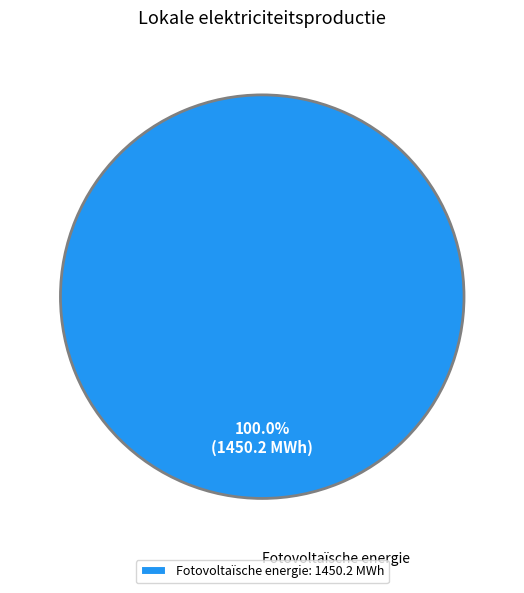

How many segments does this pie chart have?

1